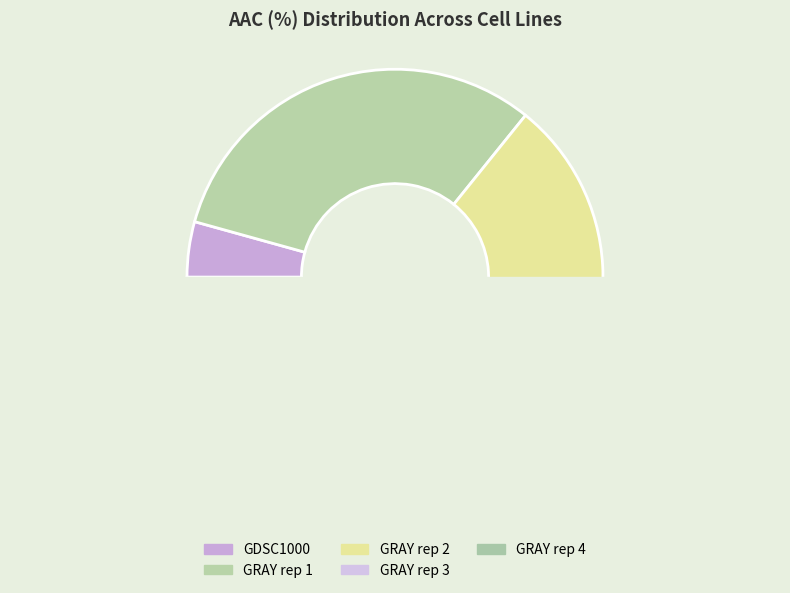

How many slices are in this pie chart?

5